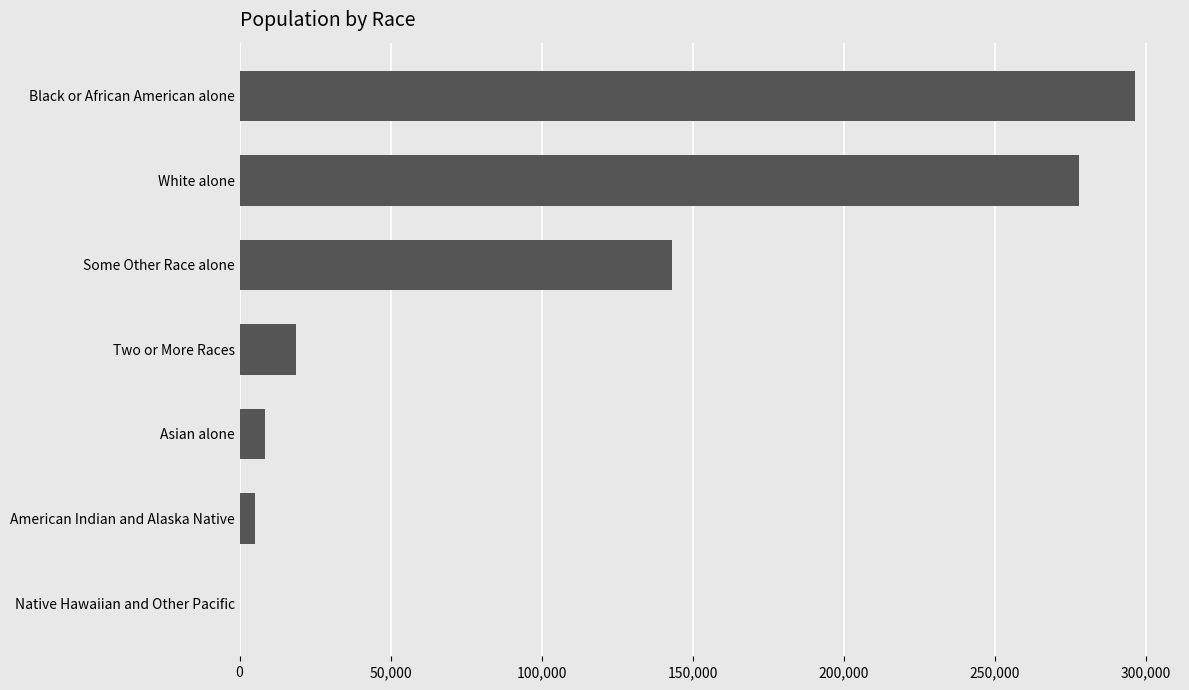

What is the greatest value displayed?

296444